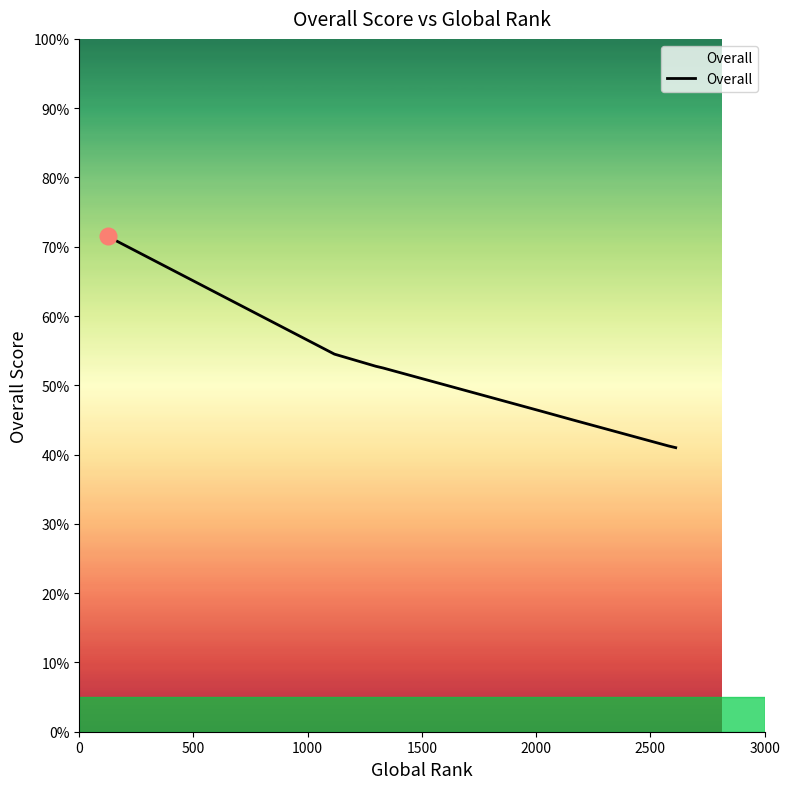

True or false: the data has more than 2 interior local peaks.

False